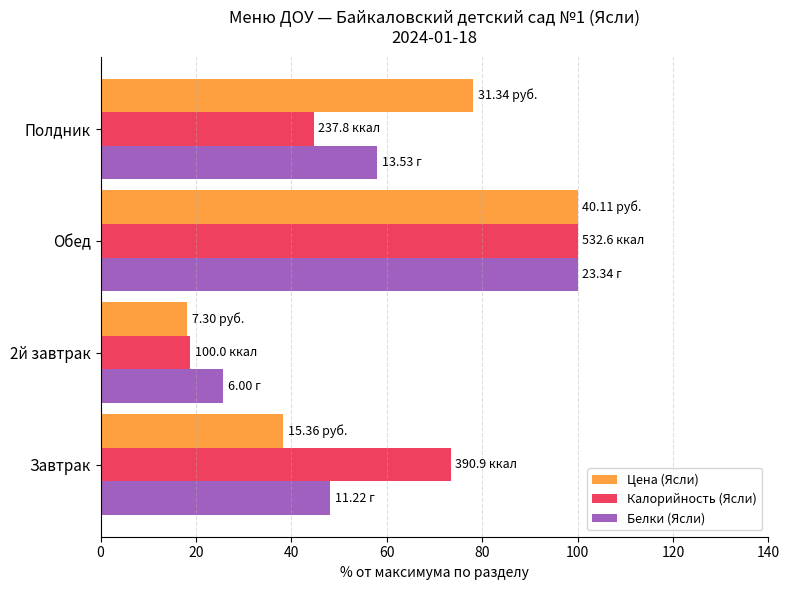

List the labels in order of Цена (Ясли) value, largest first.

Обед, Полдник, Завтрак, 2й завтрак